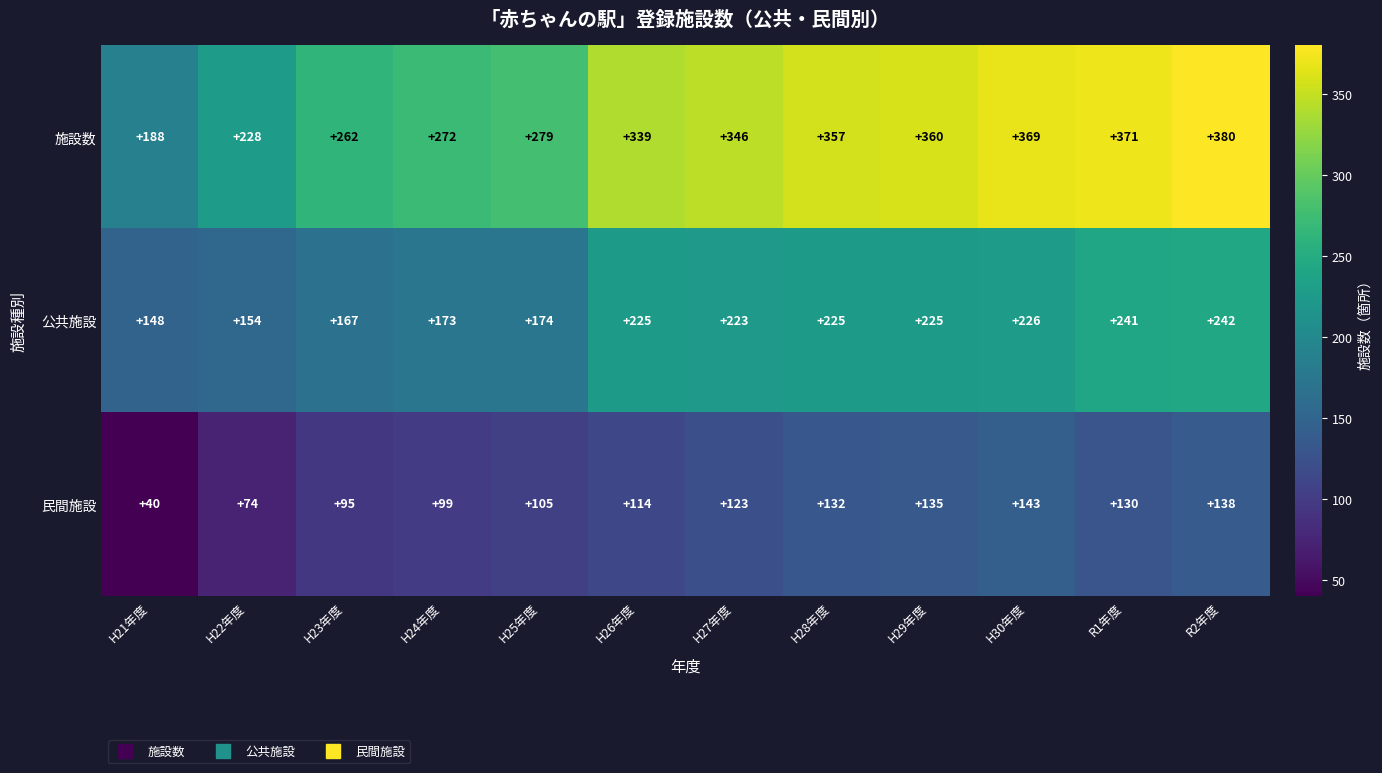

The value of 公共施設 at H28年度 is 225. True or false?

True